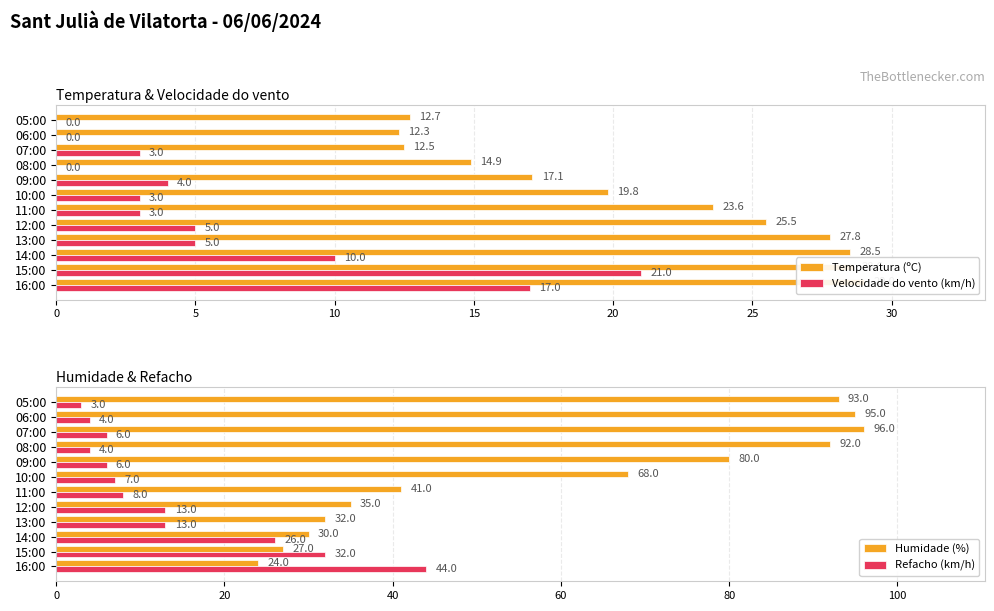

The Refacho (km/h) series shows 6 at 09:00. True or false?

True